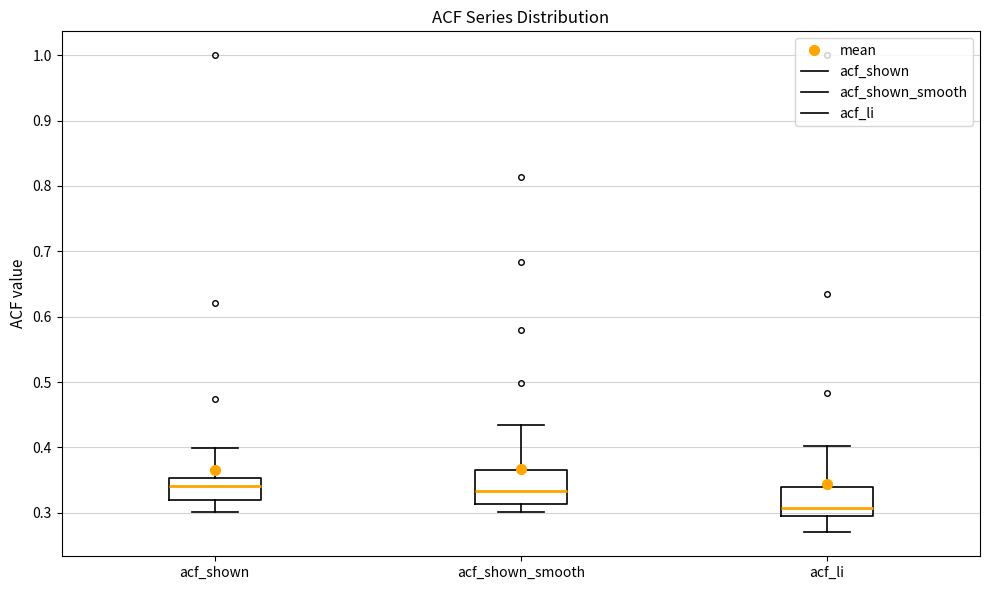

Reading left to right, transcribe this box plot: for each box, give where its median line is, the range the box spans, and where its two whiskers end, as read against the y-axis. The values are not printed on the chart, so give them approximately, as read against the axis.

acf_shown: median 0.34, box 0.32 to 0.35, whiskers 0.30 to 0.40
acf_shown_smooth: median 0.33, box 0.31 to 0.37, whiskers 0.30 to 0.43
acf_li: median 0.31, box 0.29 to 0.34, whiskers 0.27 to 0.40